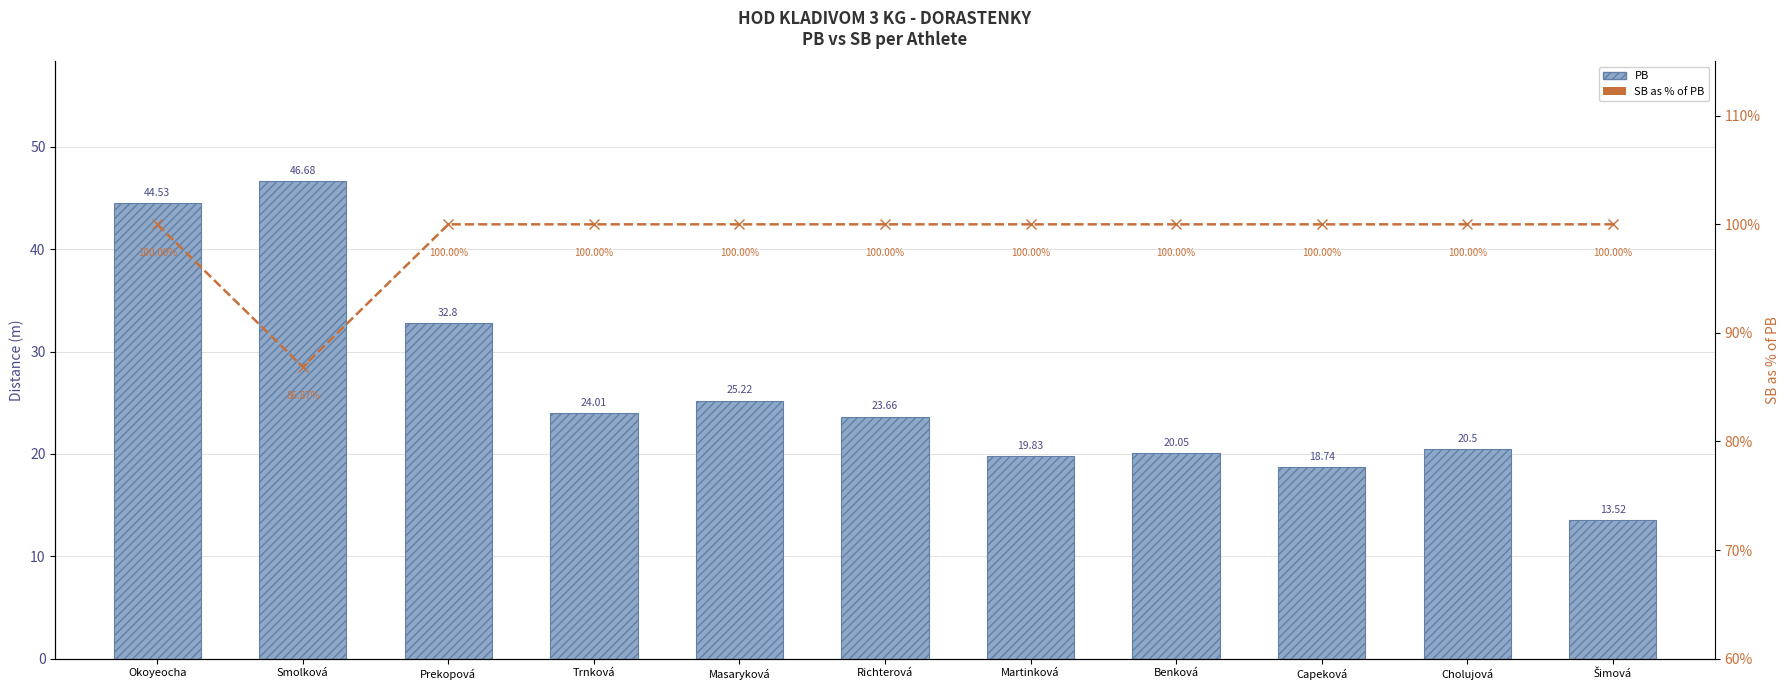

What are all the series names shown in the legend?

PB, SB as % of PB